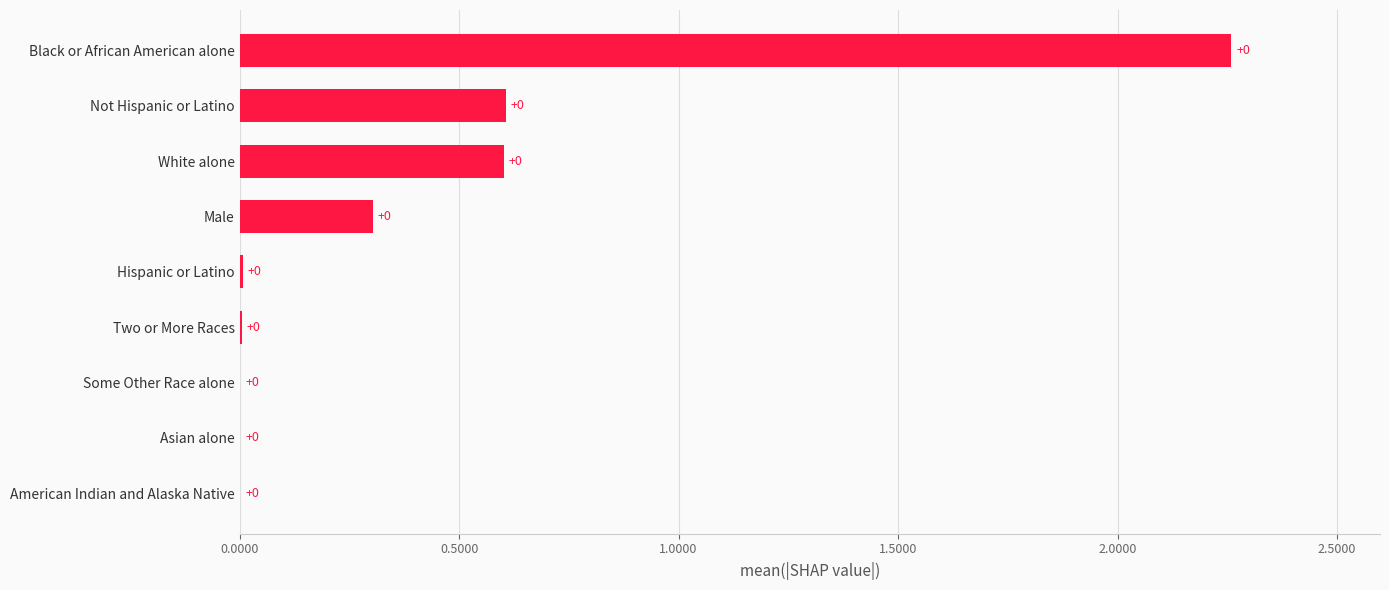

Are the bars horizontal?

Yes